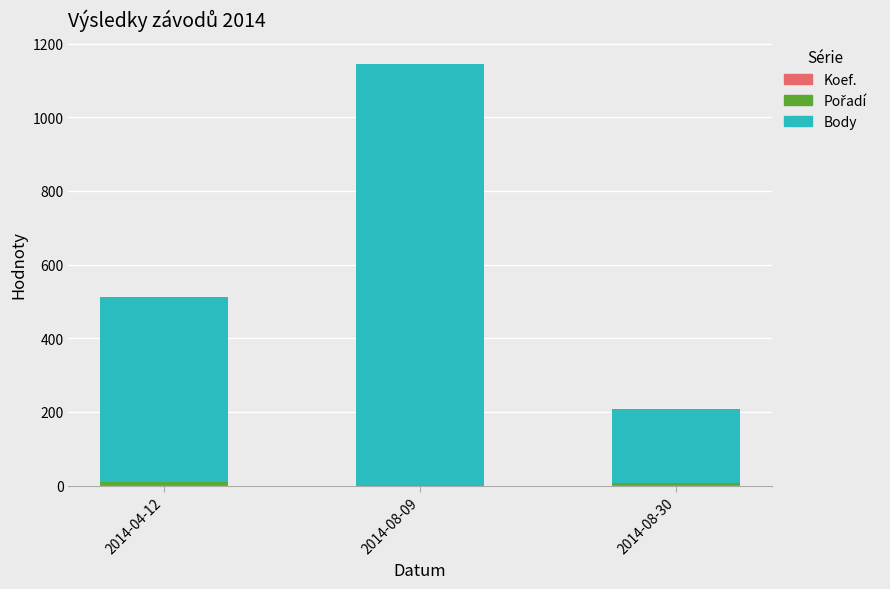

At which category is the sum across all series the highest?

2014-08-09